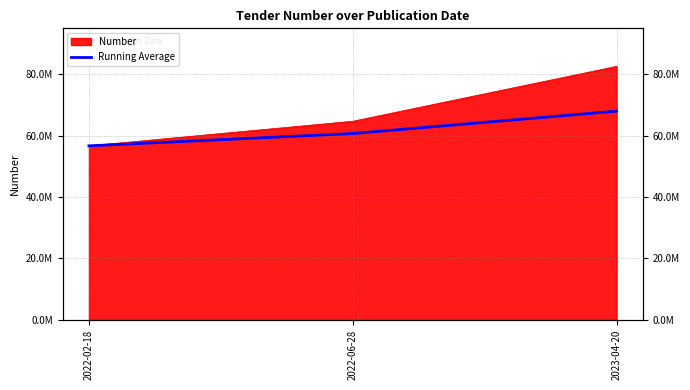

How many lines are shown in the chart?

1